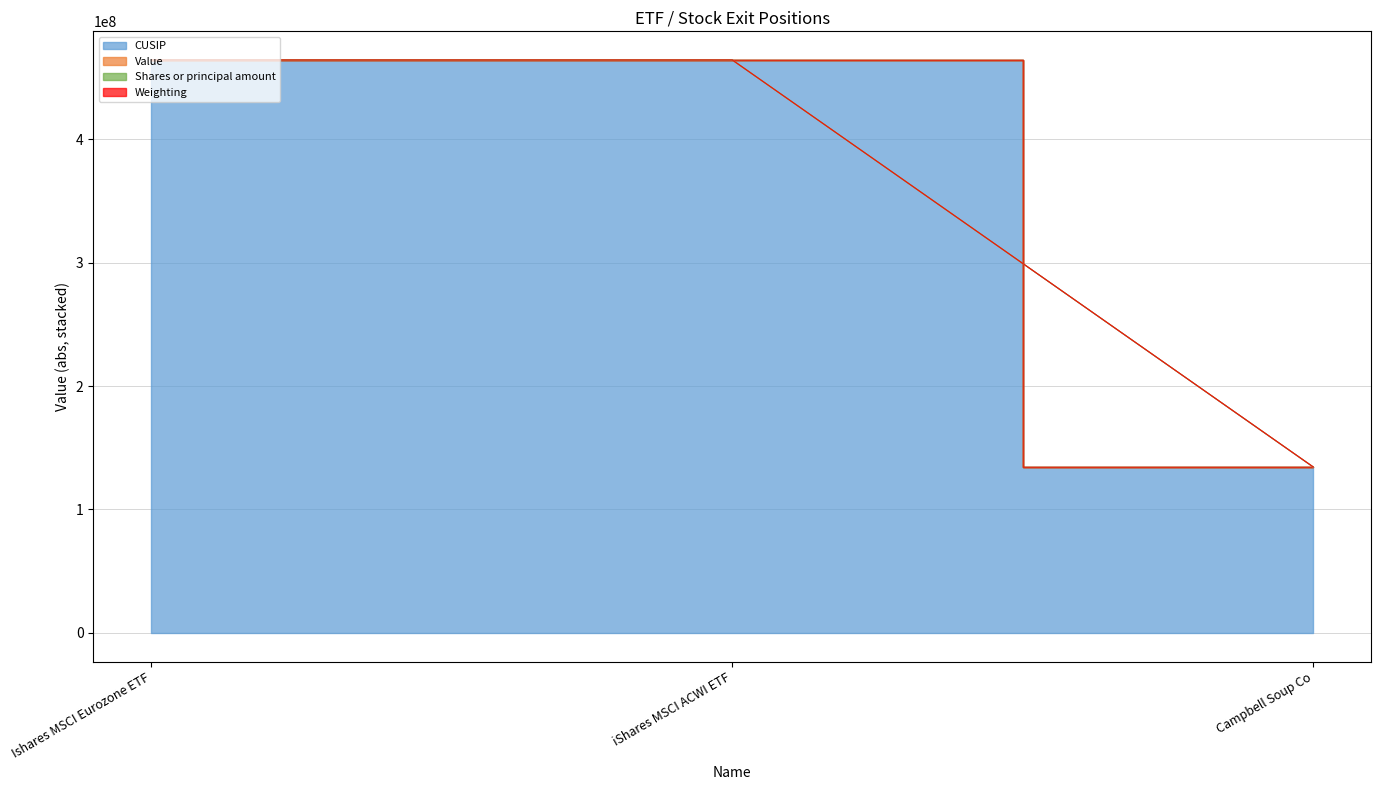

Which category has the highest value across all series?

Ishares MSCI Eurozone ETF